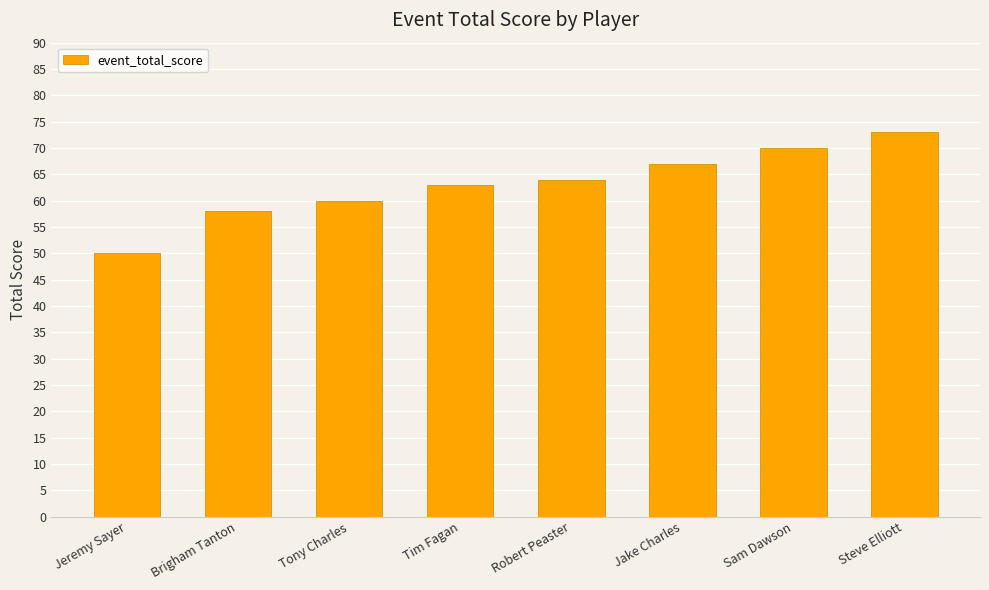

List the labels in order of value, largest first.

Steve Elliott, Sam Dawson, Jake Charles, Robert Peaster, Tim Fagan, Tony Charles, Brigham Tanton, Jeremy Sayer